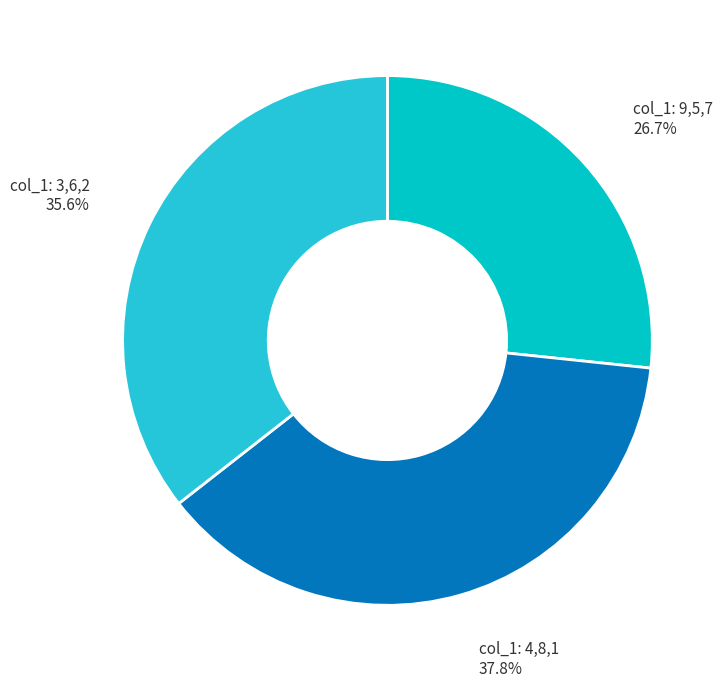

Rank the categories by value from lowest to highest.

col_1: 9,5,7, col_1: 3,6,2, col_1: 4,8,1